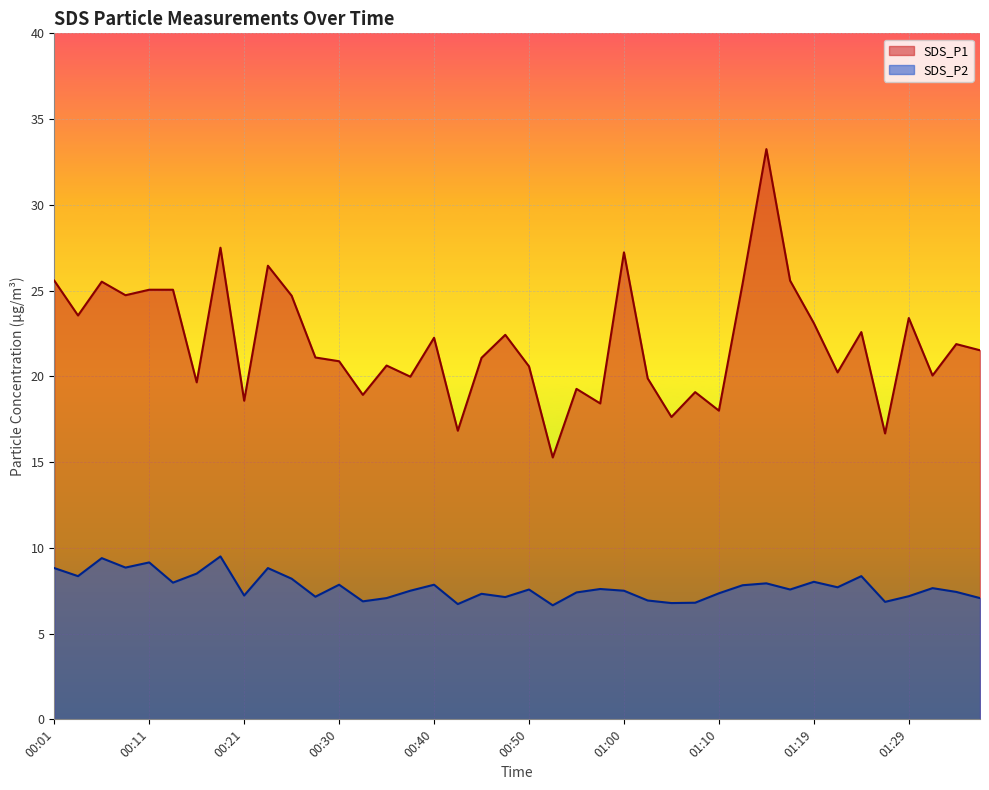

Read the SDS_P1 value at 01:05.

17.6